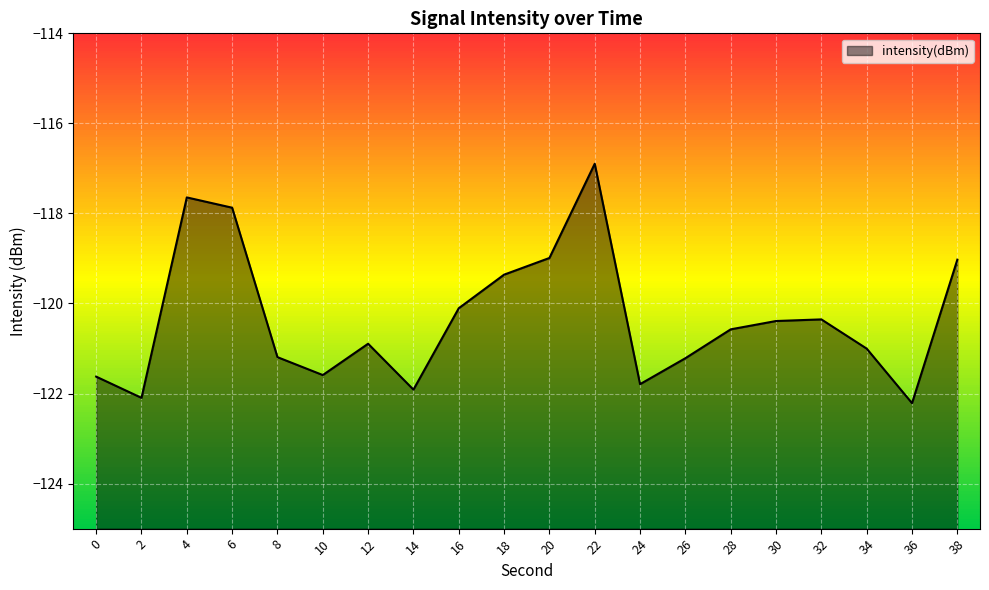

Reading left to right, what are all the values shown in this chart?

0=-121.6	2=-122.1	4=-117.6	6=-117.9	8=-121.2	10=-121.6	12=-120.9	14=-121.9	16=-120.1	18=-119.4	20=-119.0	22=-116.9	24=-121.8	26=-121.2	28=-120.6	30=-120.4	32=-120.4	34=-121.0	36=-122.2	38=-119.0